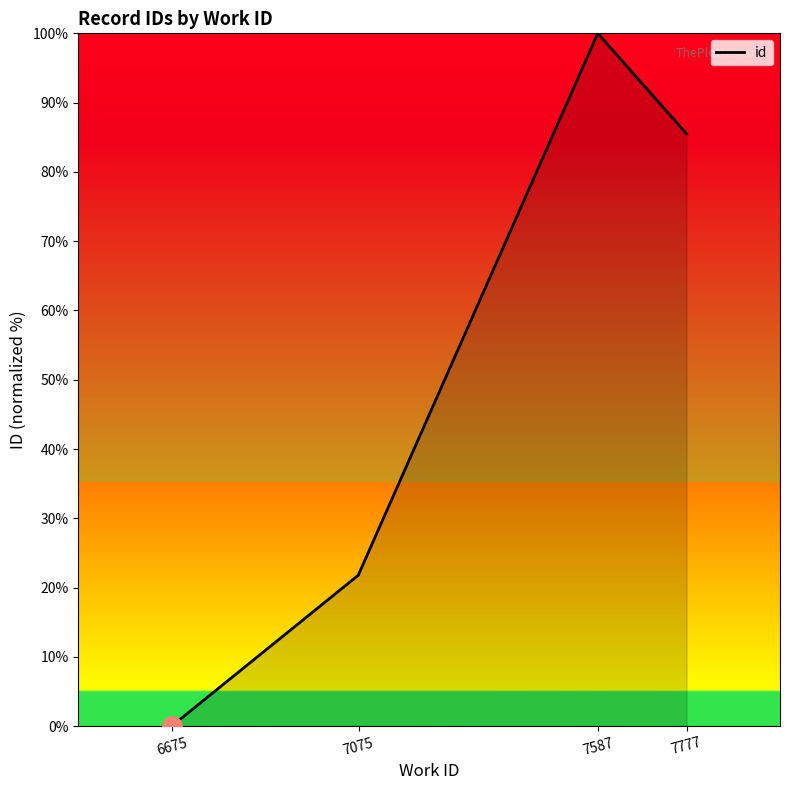

Between 7777 and 7075, which is larger?

7777